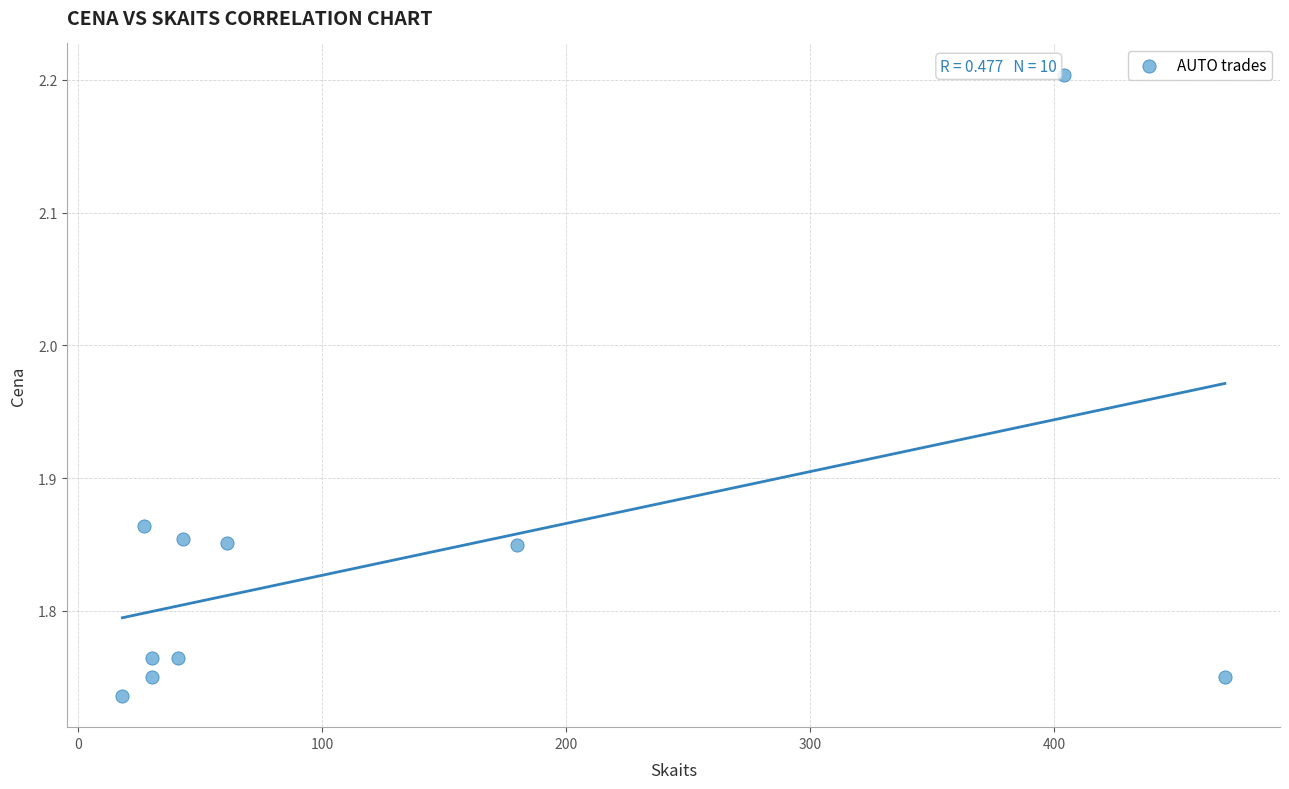

What is the range of Y values (max minus min)?

0.5